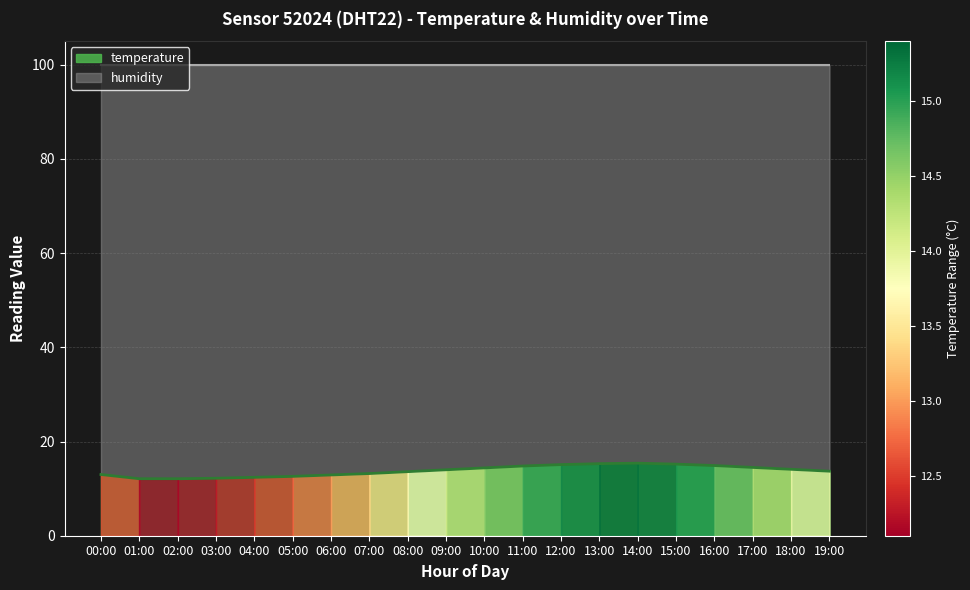

Does the chart display data point markers on the line(s)?

No